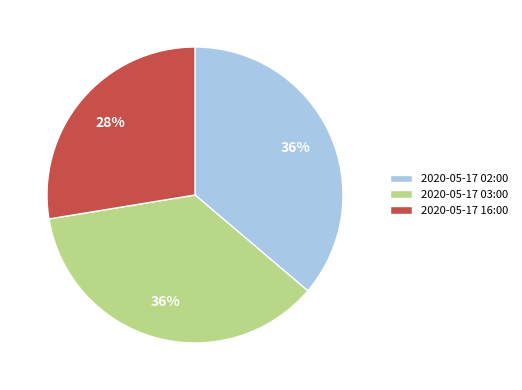

To the nearest percent, what is the average slice percentage?

33%